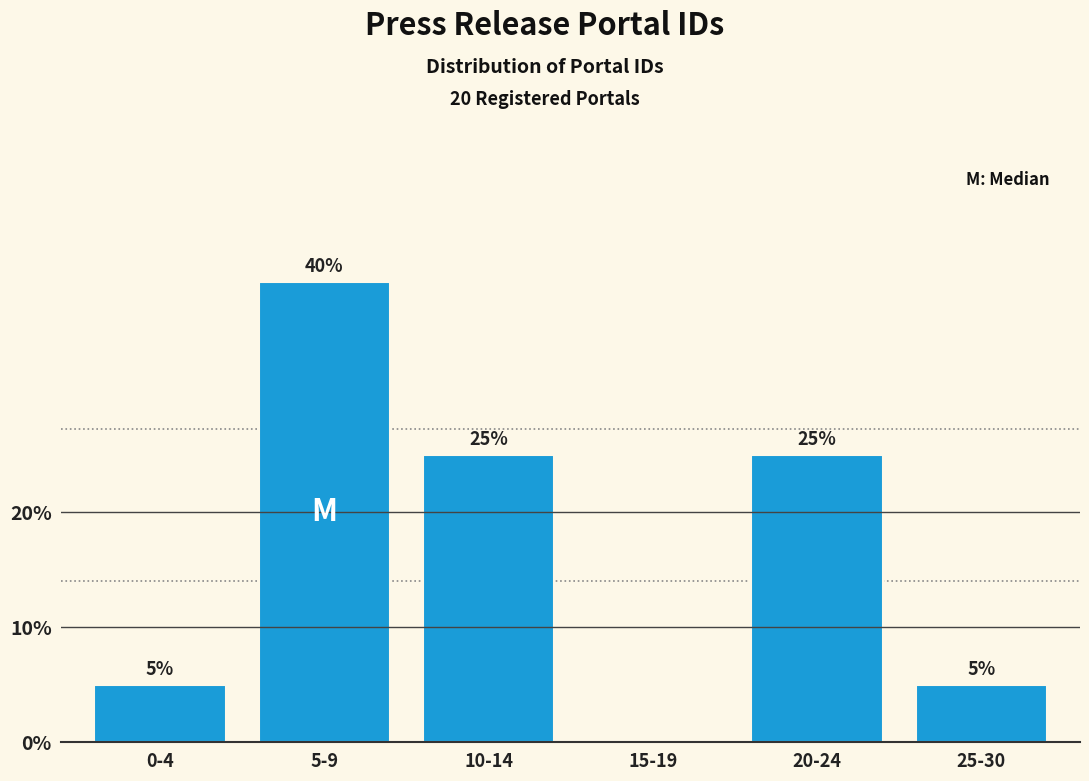

Reading left to right, transcribe all the data shown in this chart.

0-4=5	5-9=40	10-14=25	15-19=0	20-24=25	25-30=5